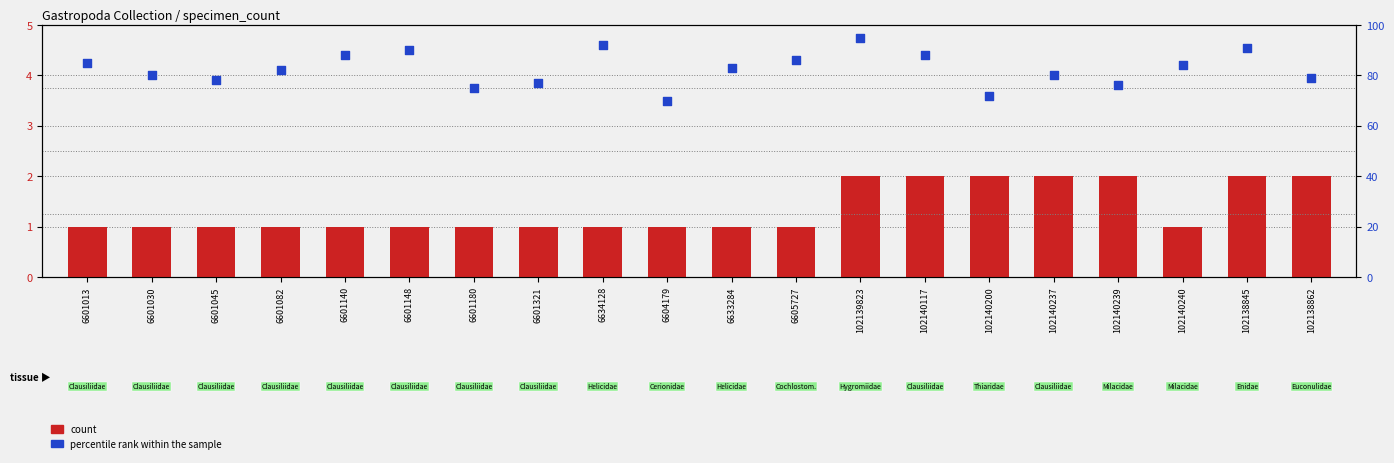

At which category is the sum across all series the highest?

102139823